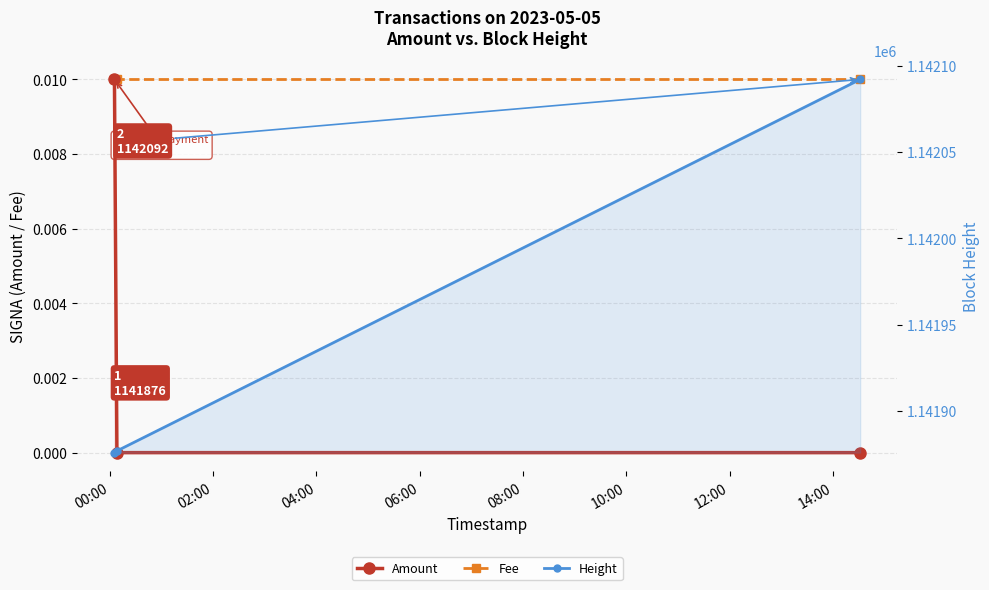

How many lines are shown in the chart?

3